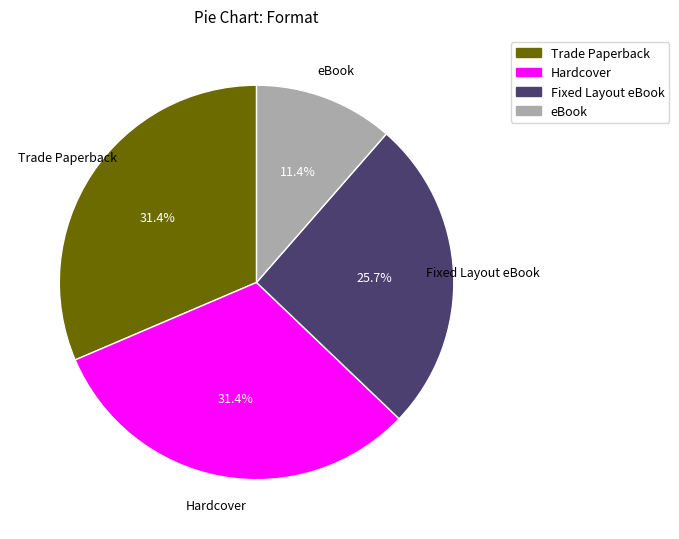

True or false: Hardcover accounts for 31% of the total.

True